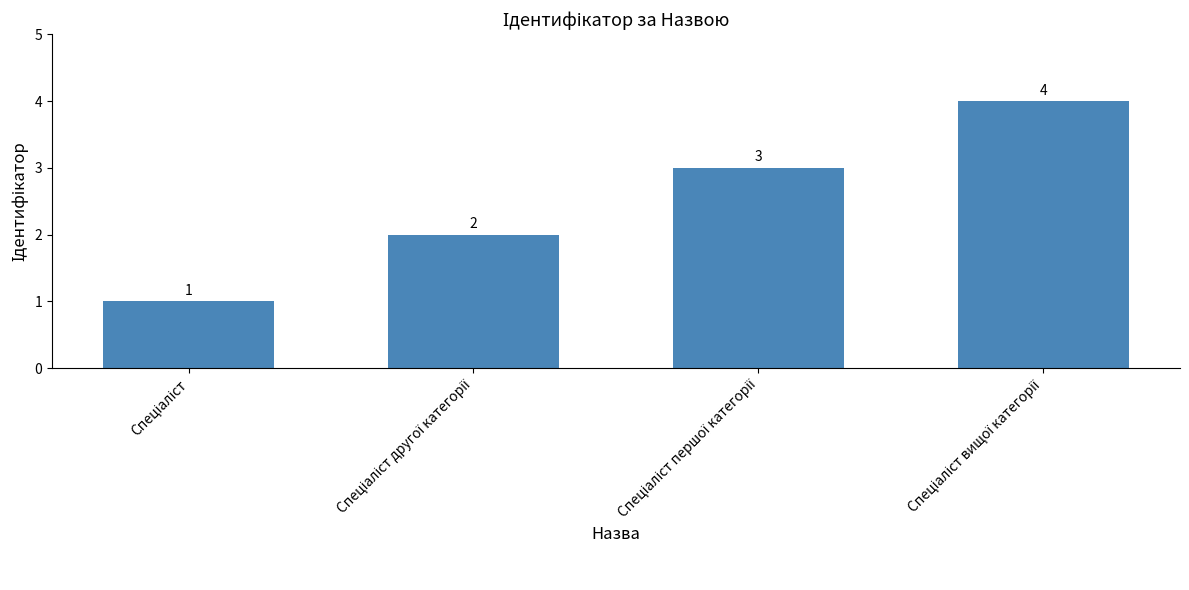

What is the maximum value shown in the chart?

4